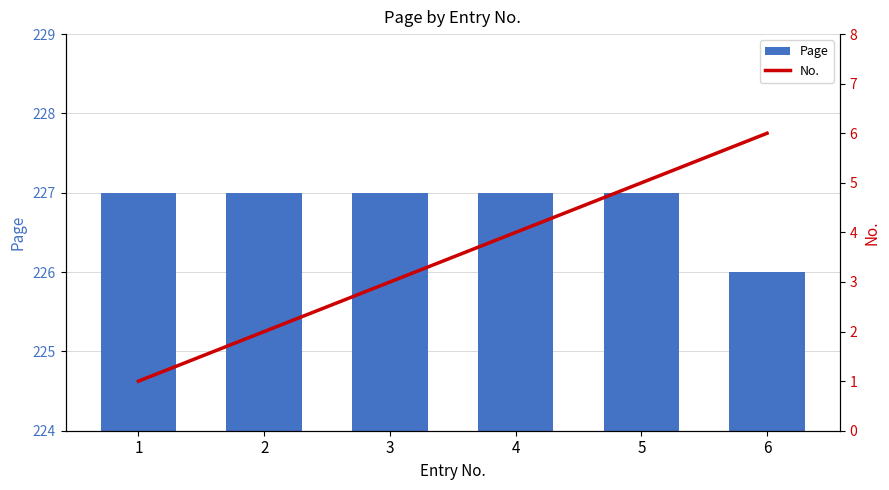

What are all the series names shown in the legend?

Page, No.